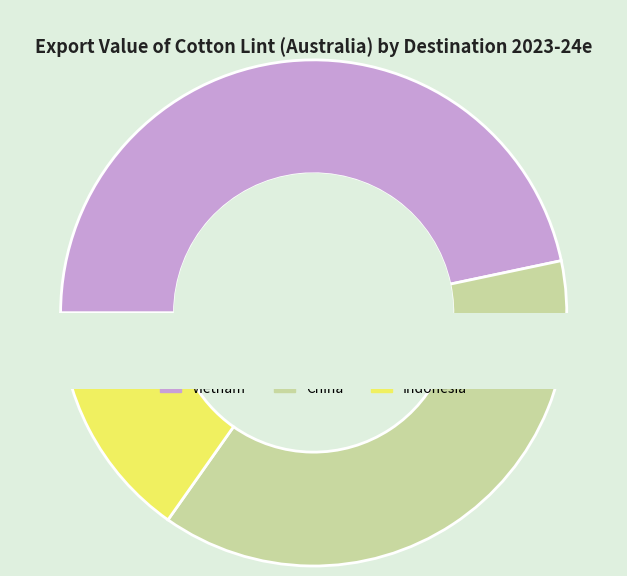

To the nearest percent, what percentage of the pie is Vietnam?

47%